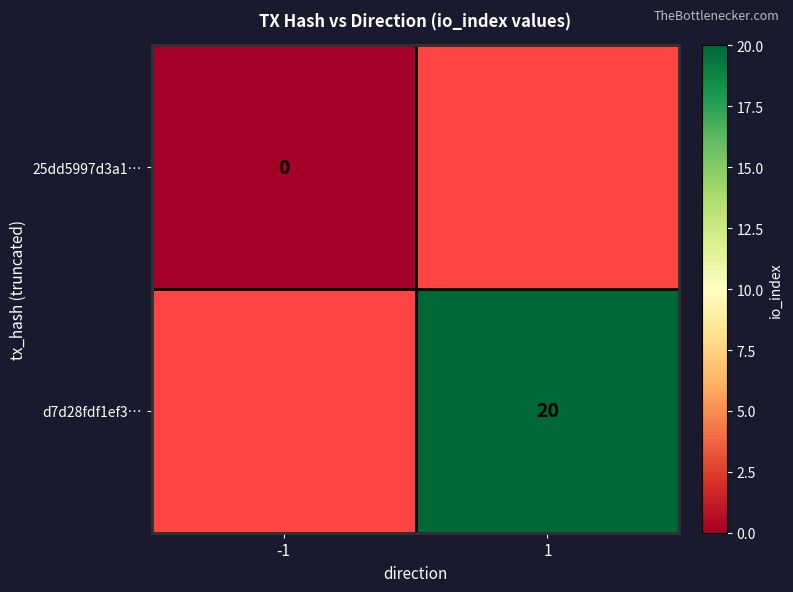

How many data points does each series have?

2